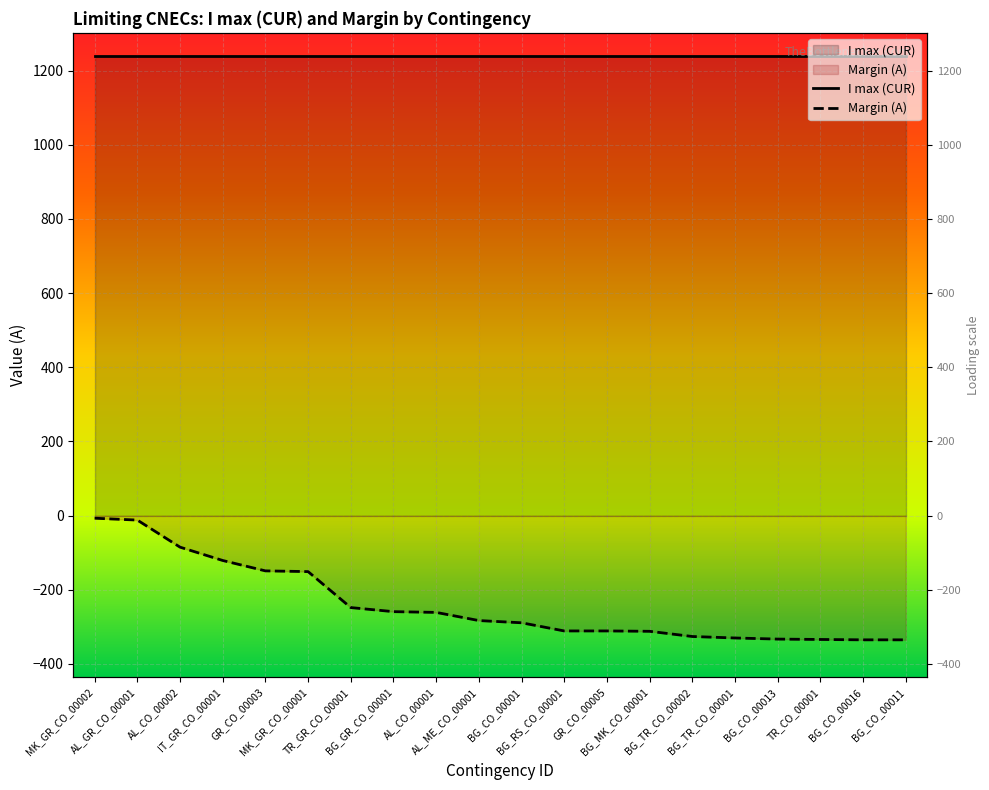

True or false: Margin (A) has more than 2 points higher than both neighbors.

False